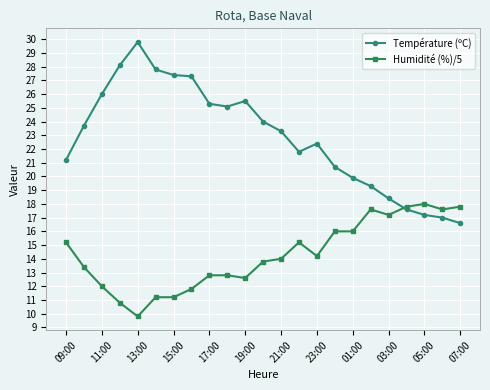

Count the number of data series in this chart.

2